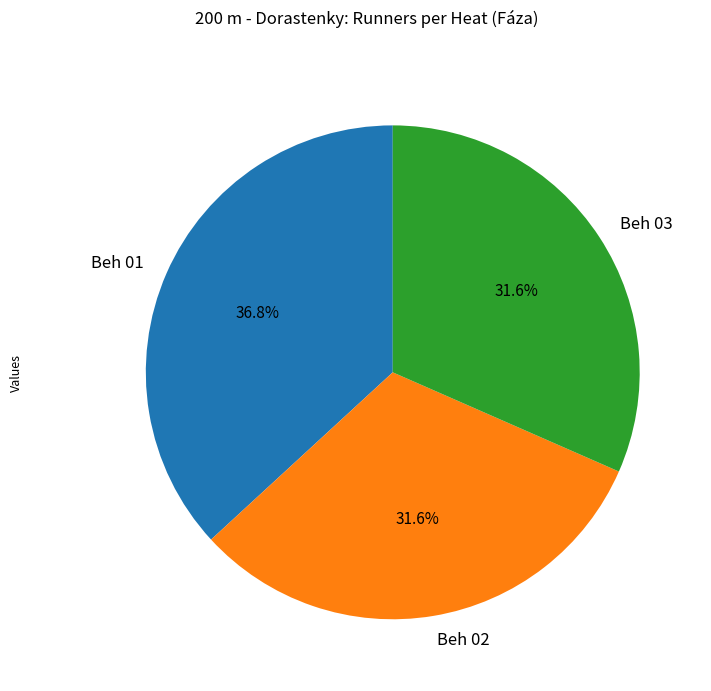

Do Beh 01 and Beh 02 together represent more than half of the pie?

Yes